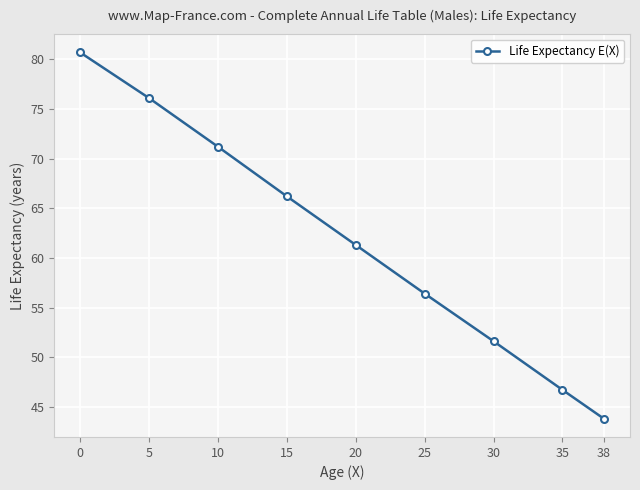

What is the difference between the maximum and minimum values?

36.9